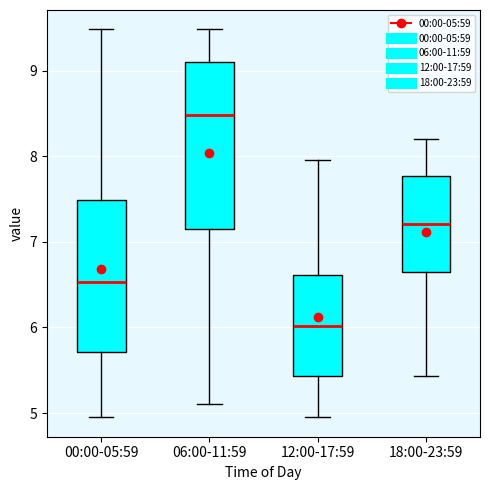

Which box is the tallest, from its lower edge to its upper edge?

06:00-11:59